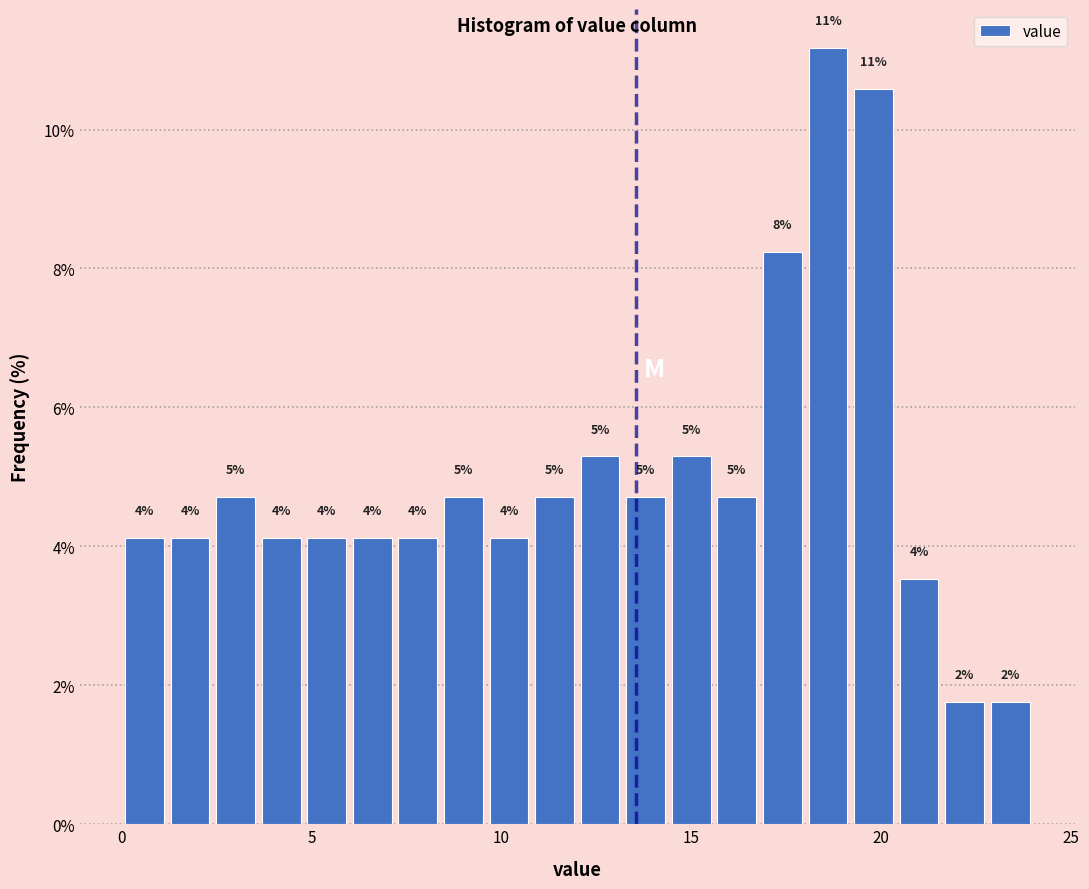

Around what value on the x-axis is the tallest bar? Give the approximate position of its centre, as read against the axis.

18.5